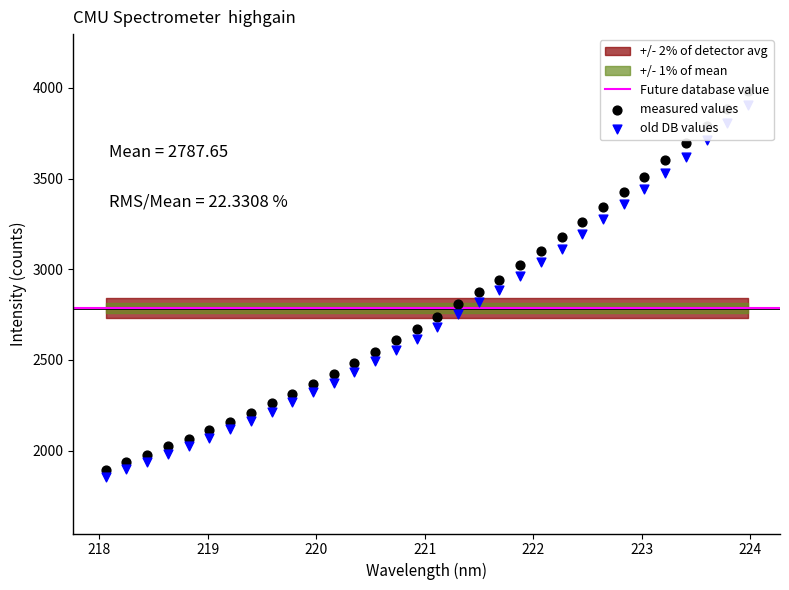

What is the change in value from 218.6332 to 219.3979?

+185.3